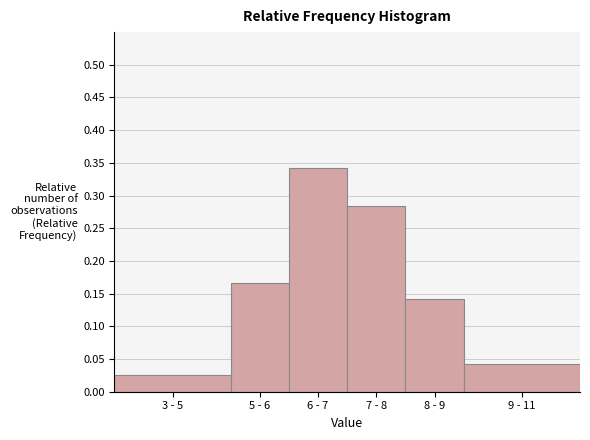

What is the label of the 5th bar from the right?

5 - 6